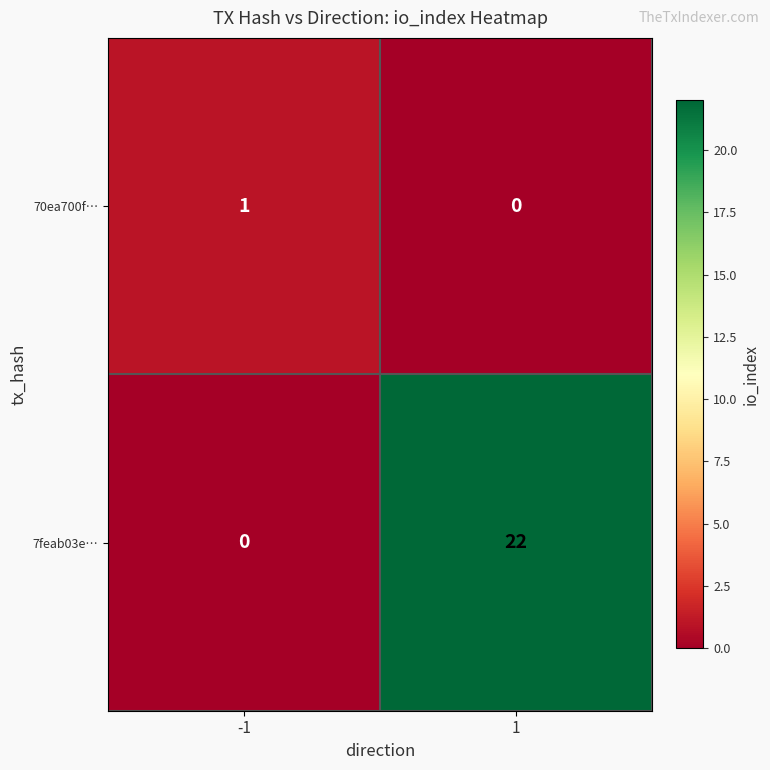

Read the 7feab03e… value at 1.

22